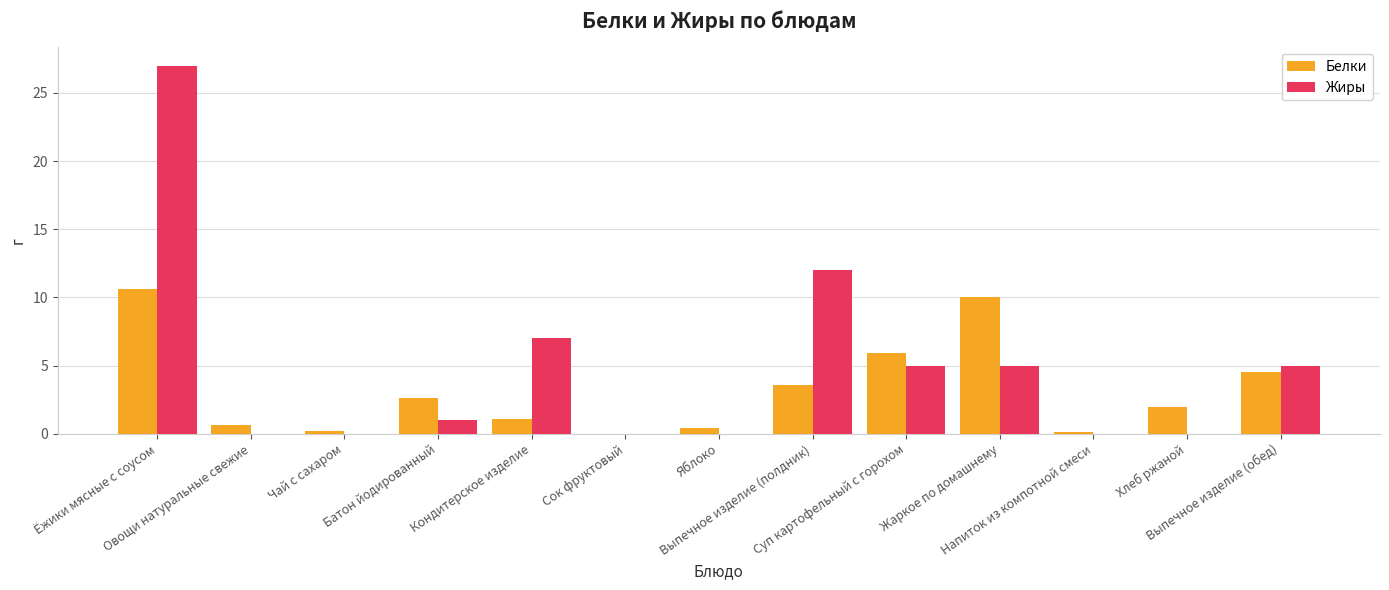

What is the maximum value for Жиры?

27.0